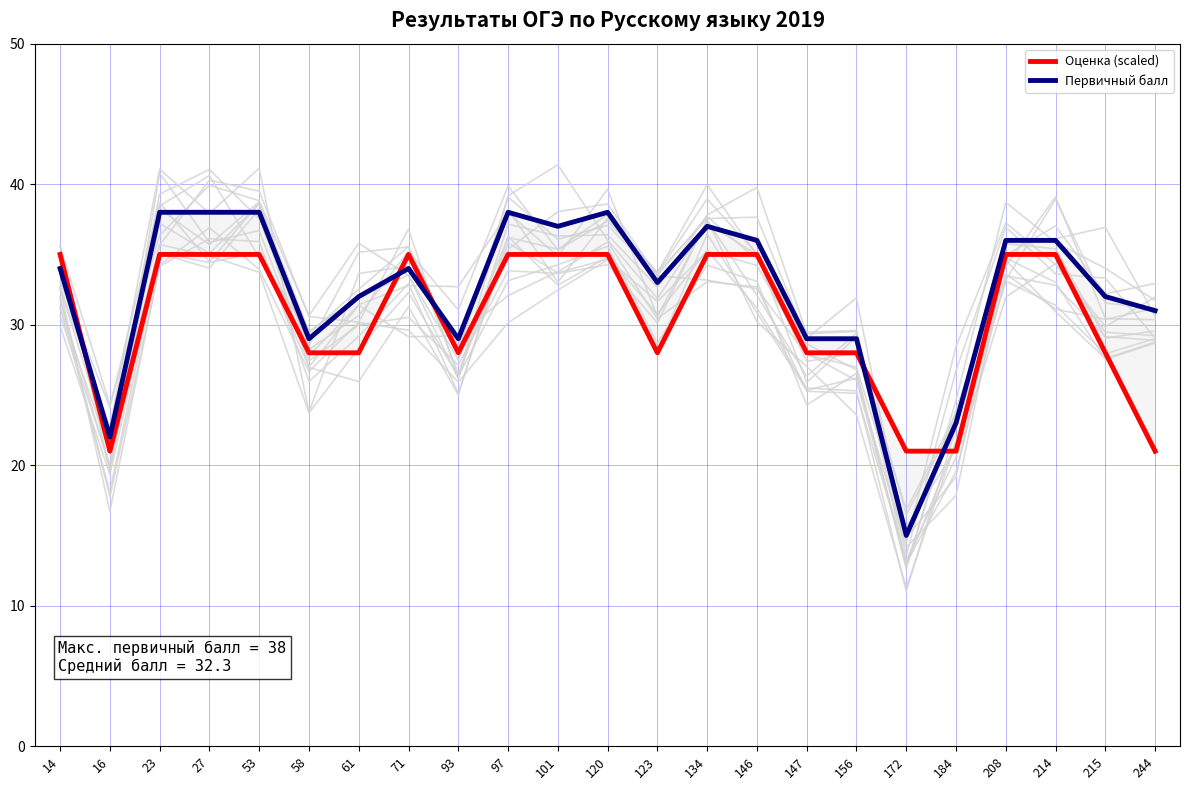

List the series in order of their peak value, highest first.

Первичный балл, Оценка (scaled)